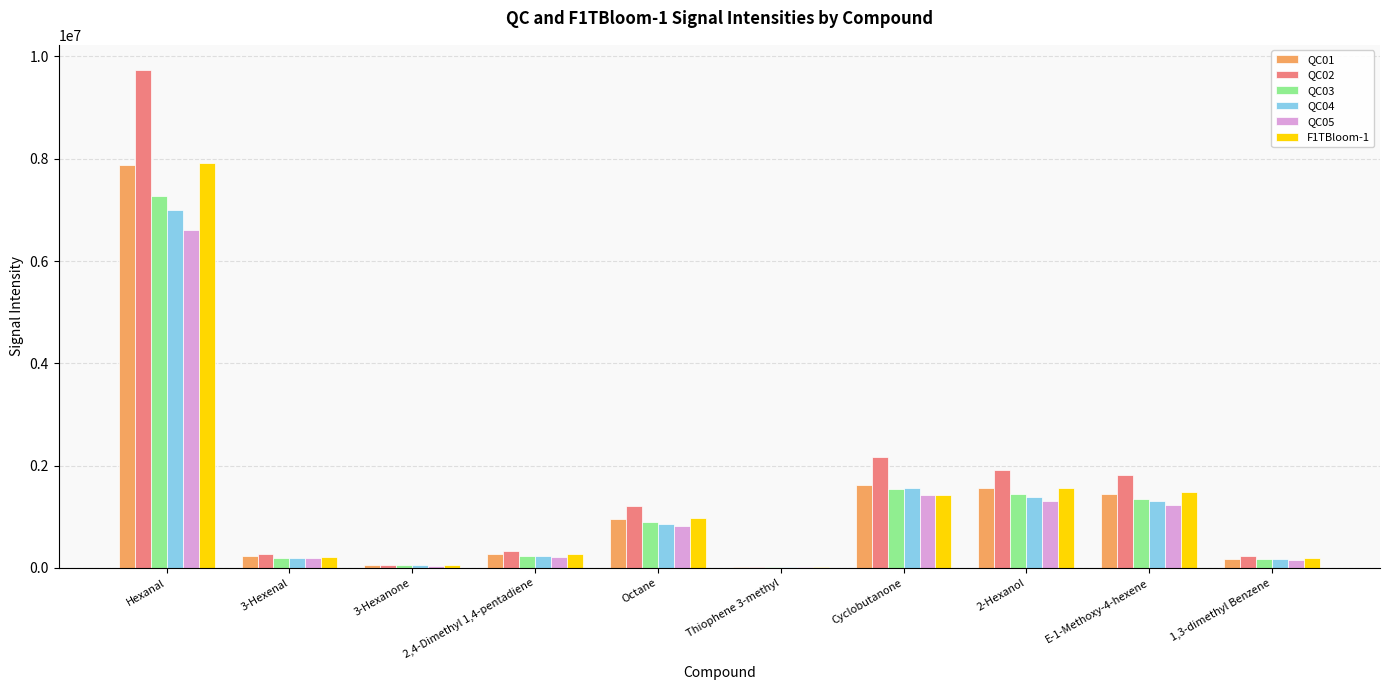

At which category is the sum across all series the highest?

Hexanal